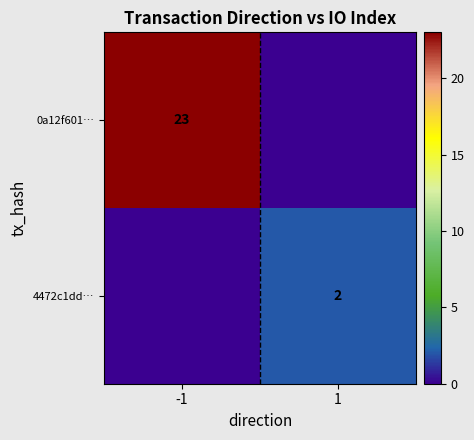

Is it true that 0a12f601… equals 40 at -1?

False